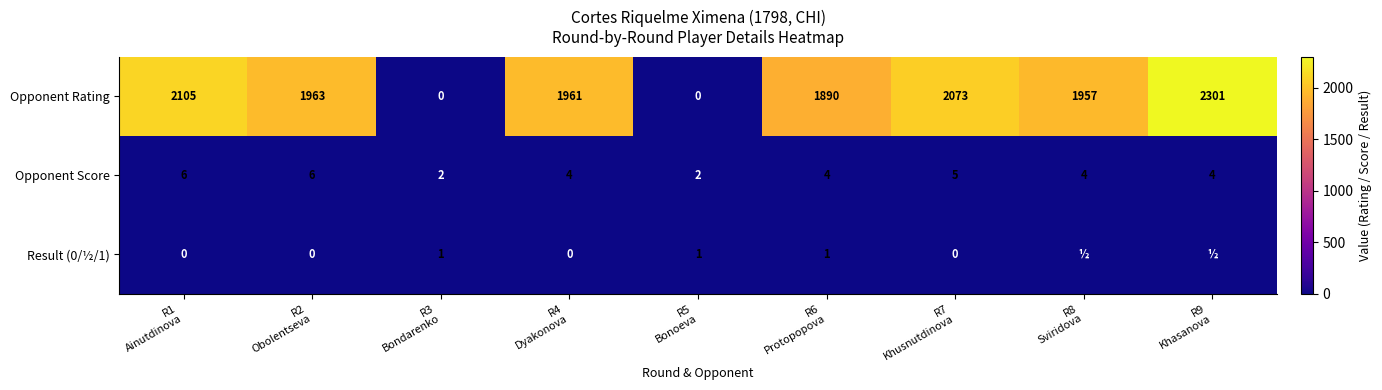

Count the Opponent Score values in the range 4 to 5.

5